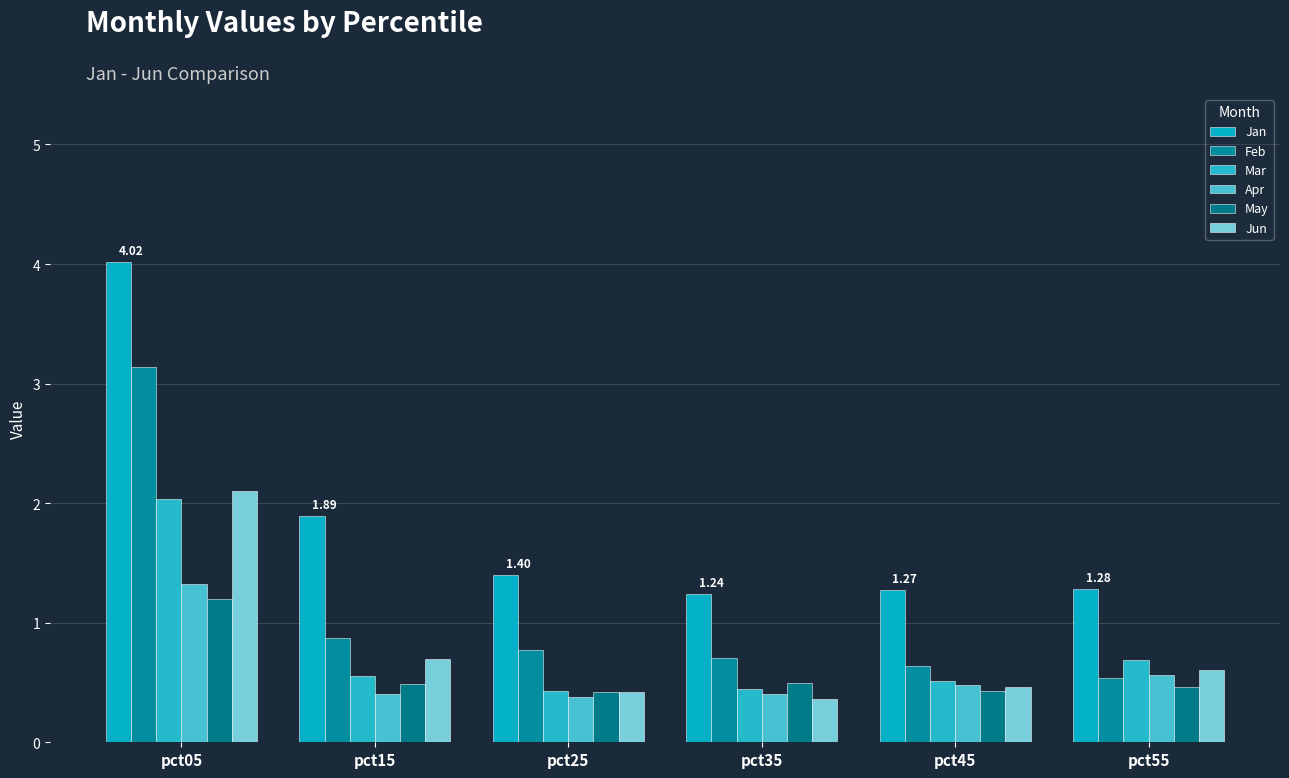

Is it true that Jan equals 1.4 at pct25?

True